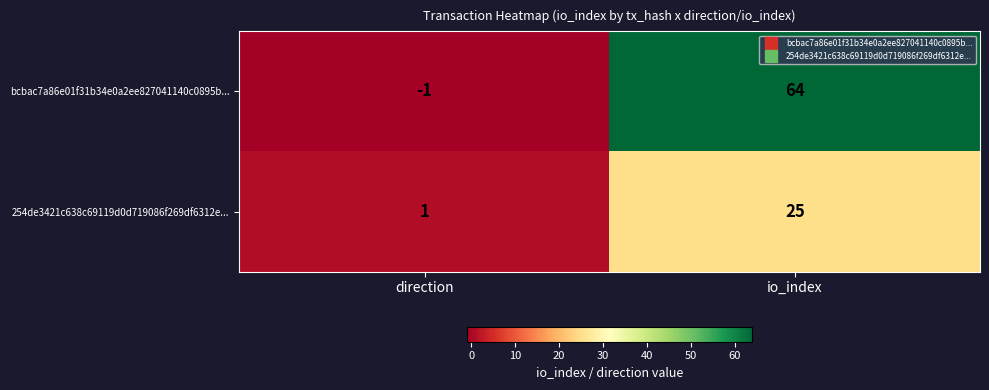

What is the difference between the maximum and minimum values in the 254de3421c638c69119d0d719086f269df6312e... series?

24